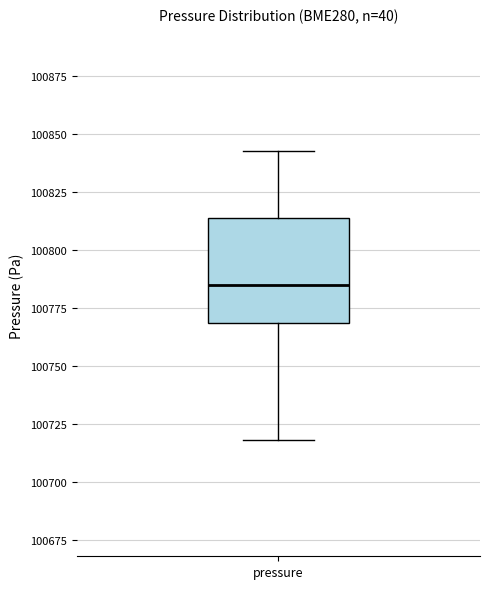

Read this box plot against the y-axis: the position of the median line, the range covered by the box, and the ends of both whiskers. The values are not printed on the chart, so give them approximately, as read against the axis.

median 100785, box 100770 to 100815, whiskers 100720 to 100845